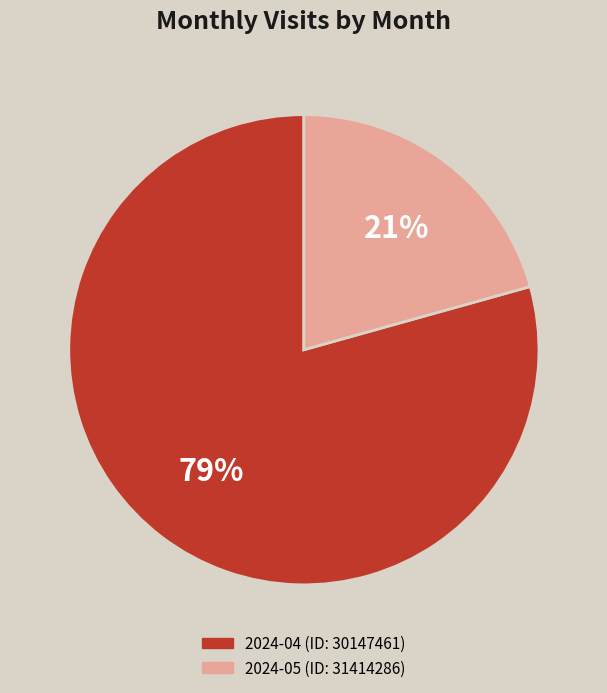

To the nearest percent, what is the average slice percentage?

50%